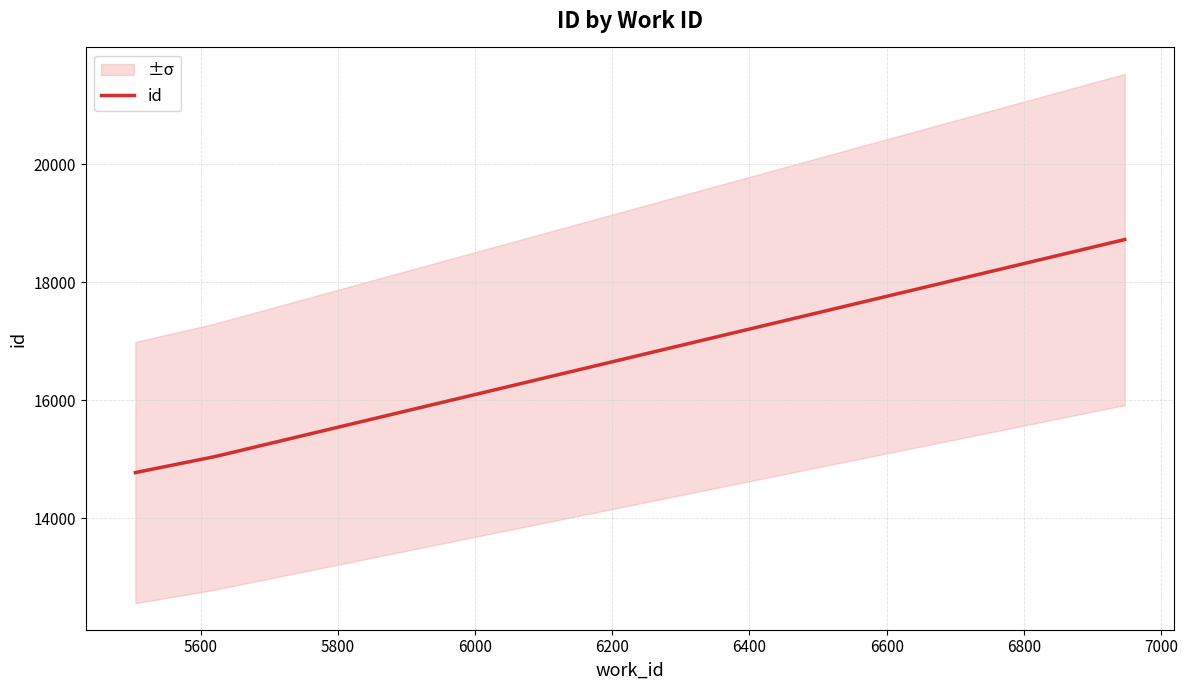

What is the value of the 1st point from the left?

14770